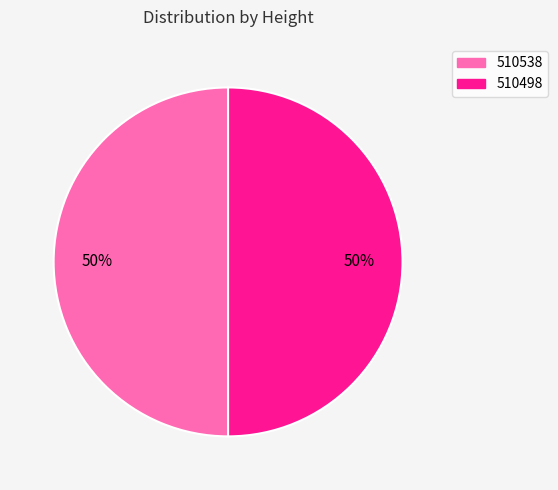

What is the ratio of the value at 510498 to the value at 510538?

1.0